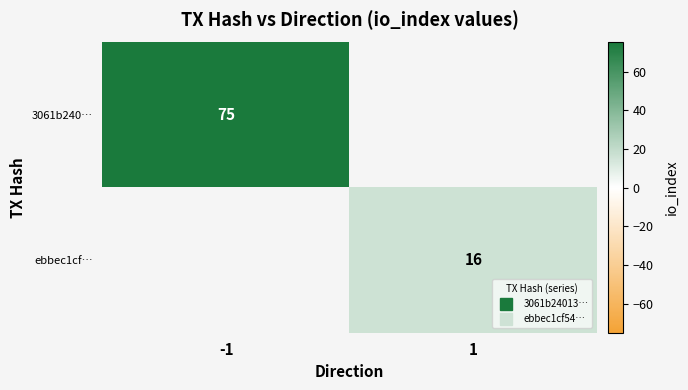

Rank the series at -1 from highest to lowest value.

3061b240…, ebbec1cf…